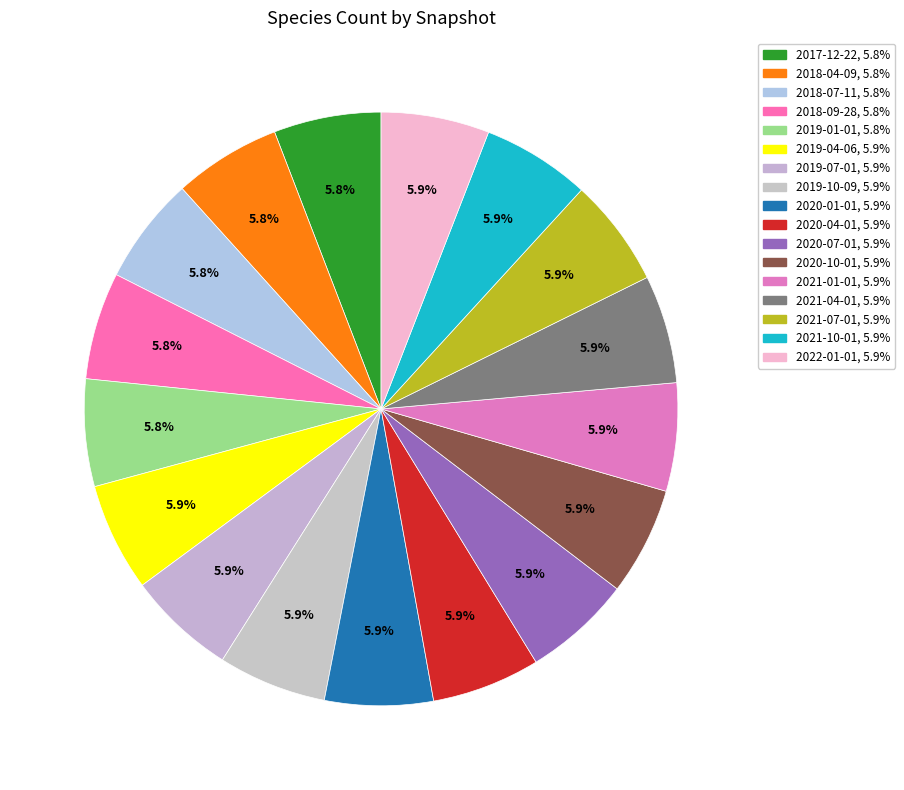

The 2019-01-01 slice represents 14% of the pie. True or false?

False